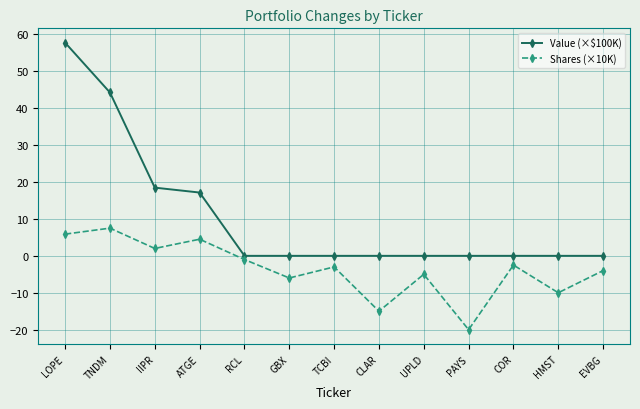

True or false: Value (×$100K) and Shares (×10K) cross at least once.

False